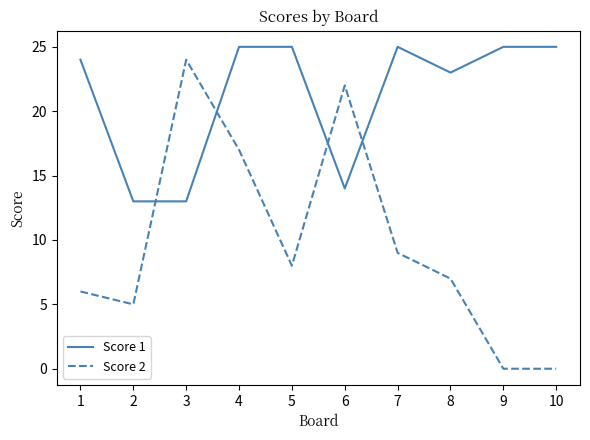

Is it true that Score 2 equals 8 at 5?

True